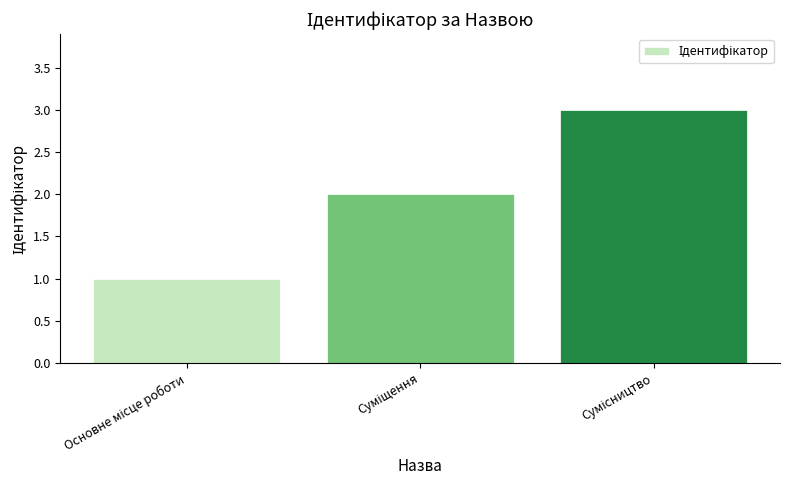

Does the chart contain stacked bars?

No